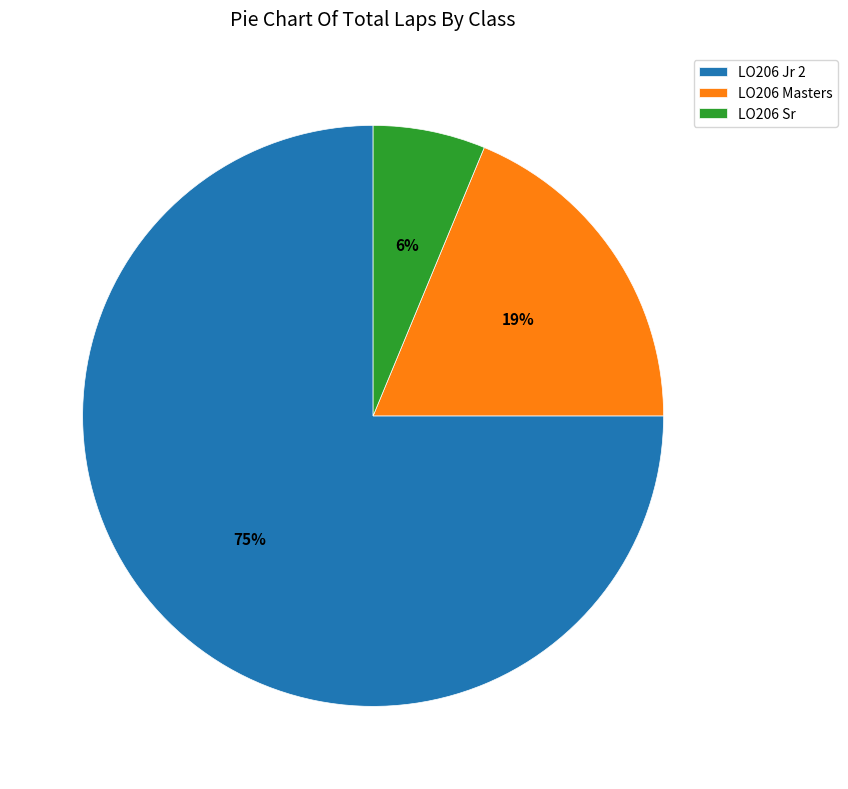

To the nearest percent, what is the combined percentage of LO206 Jr 2 and LO206 Sr?

81%